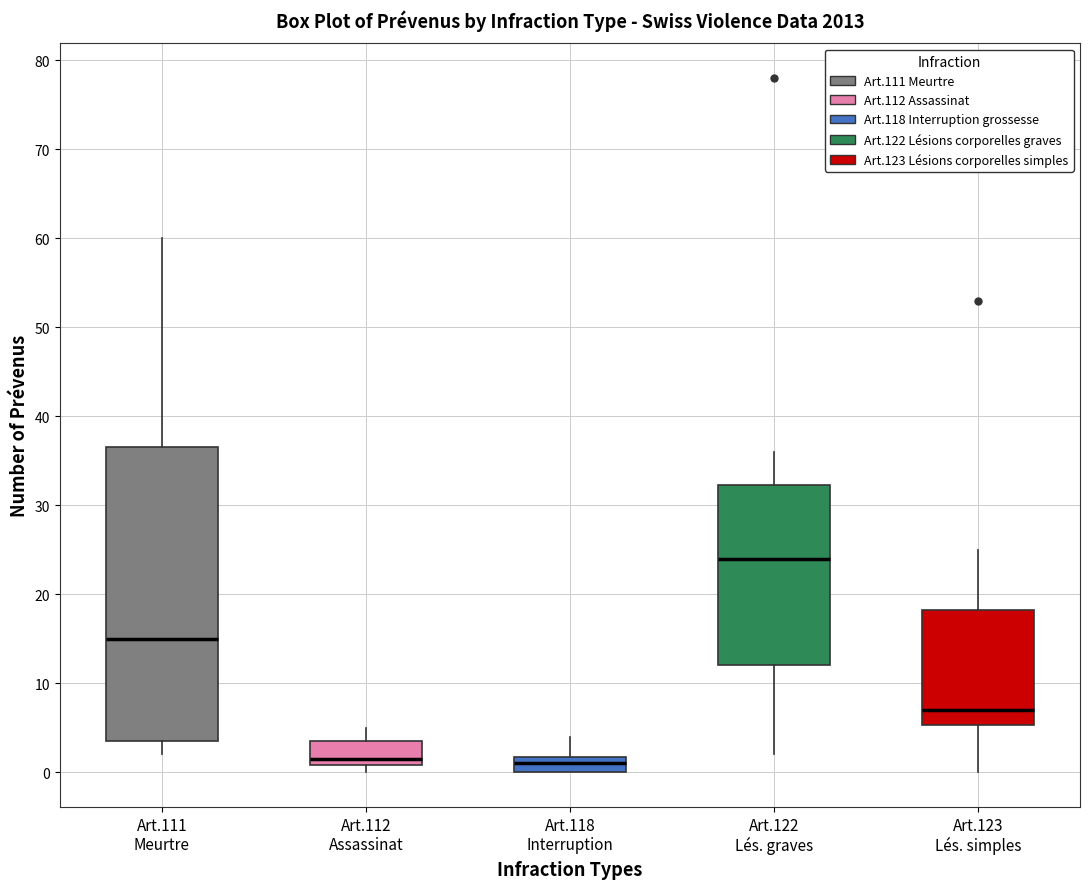

Reading left to right, read every box against the y-axis: the position of its median line, the range the box covers, and the ends of its whiskers. The values are not printed on the chart, so give them approximately, as read against the axis.

Art.111 Meurtre: median 15, box 4 to 37, whiskers 2 to 60
Art.112 Assassinat: median 2, box 1 to 4, whiskers 0 to 5
Art.118 Interruption: median 1, box 0 to 2, whiskers 0 to 4
Art.122 Lés. graves: median 24, box 12 to 32, whiskers 2 to 36
Art.123 Lés. simples: median 7, box 5 to 18, whiskers 0 to 25